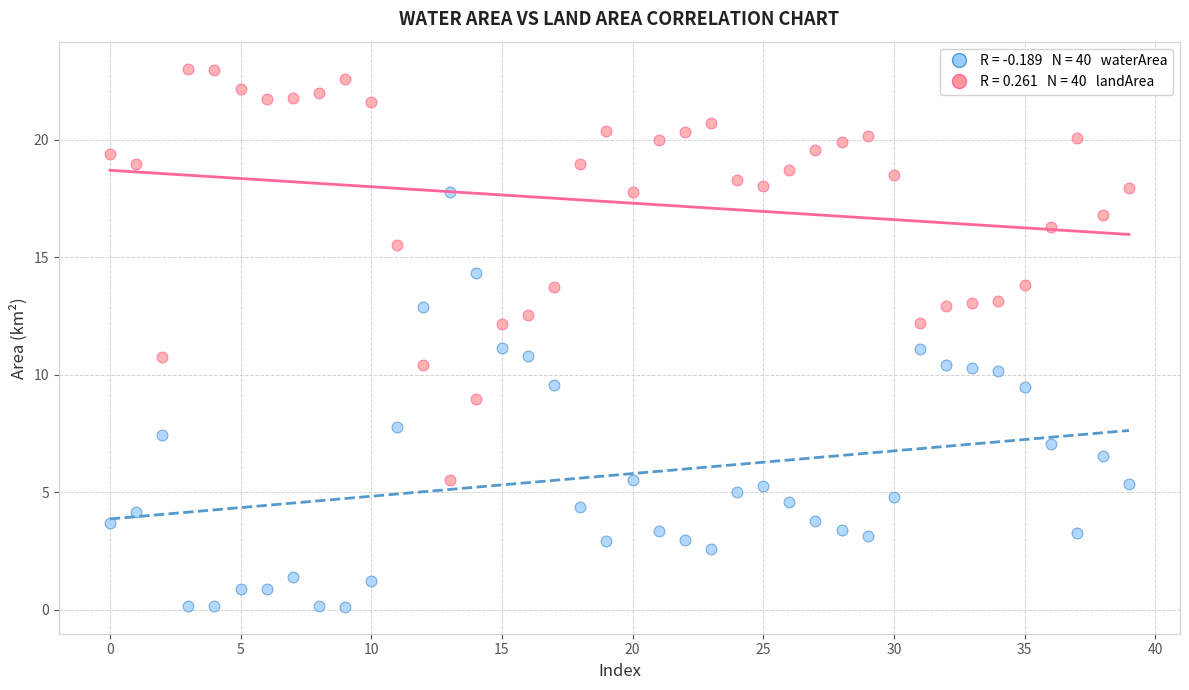

Across all data points, what is the range of Y values (max minus min)?

22.9